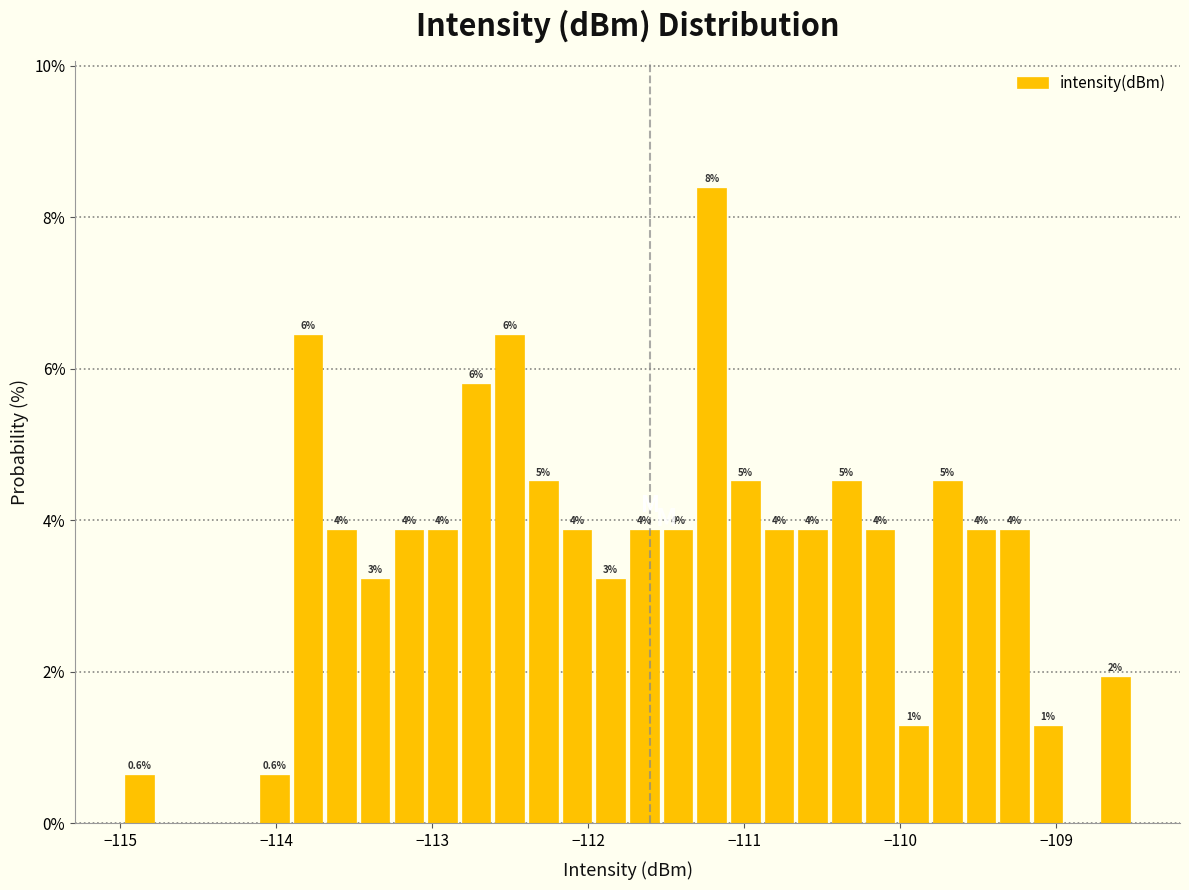

Around what value on the x-axis is the tallest bar? Give the approximate position of its centre, as read against the axis.

-111.2